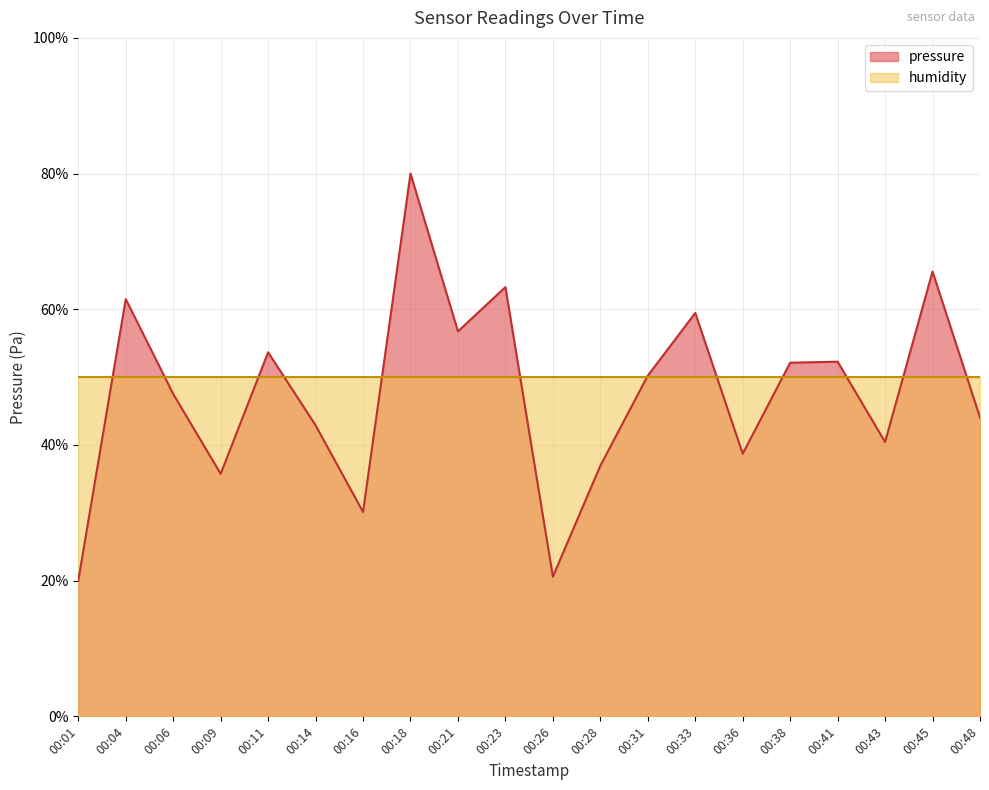

Where is the data nearest to the value 50?

00:31